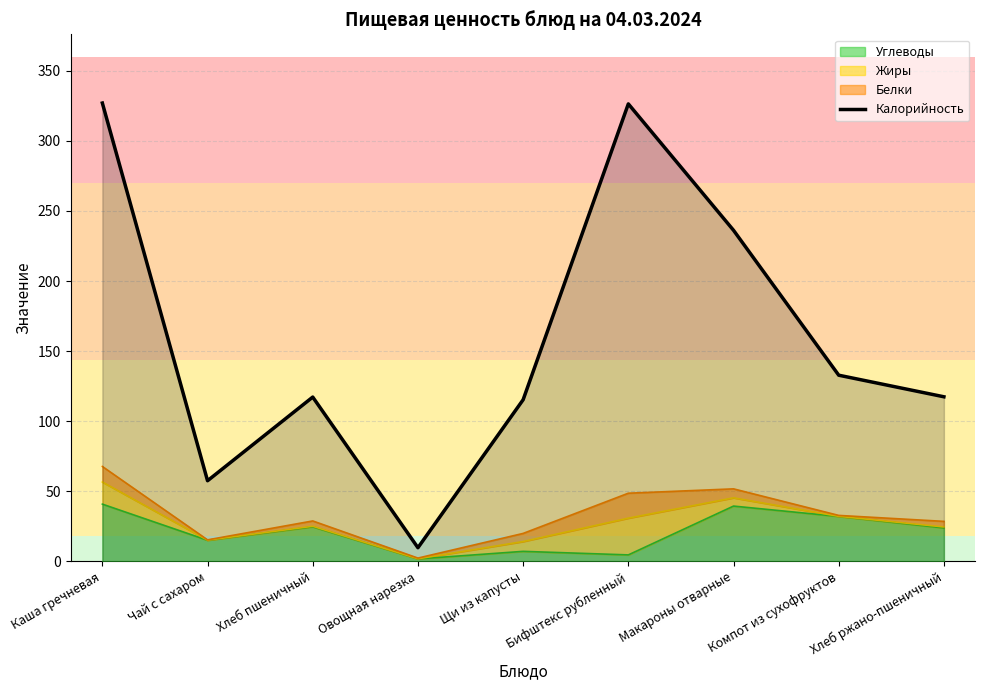

At which label does the data first exceed 117?

Каша гречневая